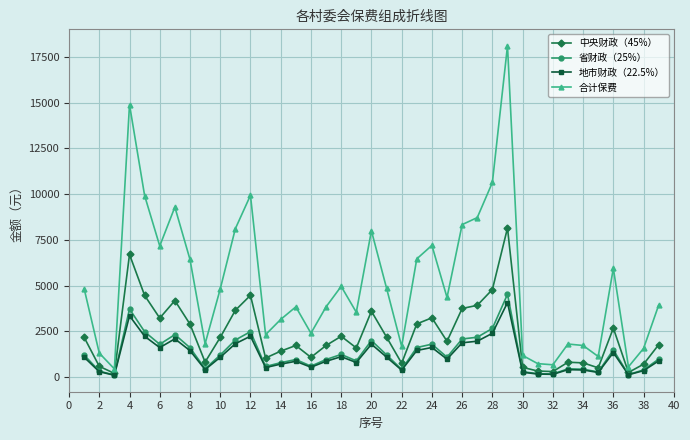

How many data points in 地市财政（22.5%） are above 979?

20